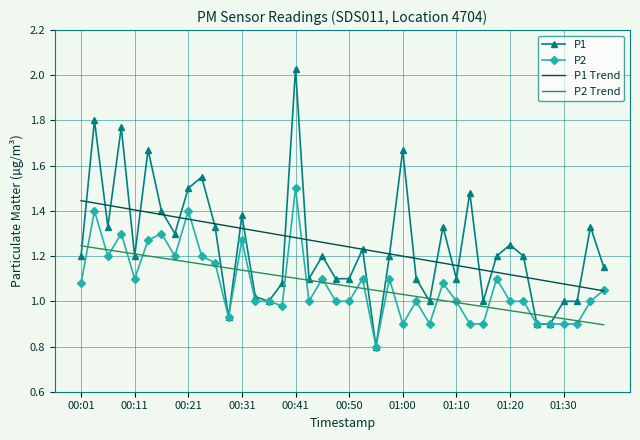

Which series has the largest range (max minus min)?

P1